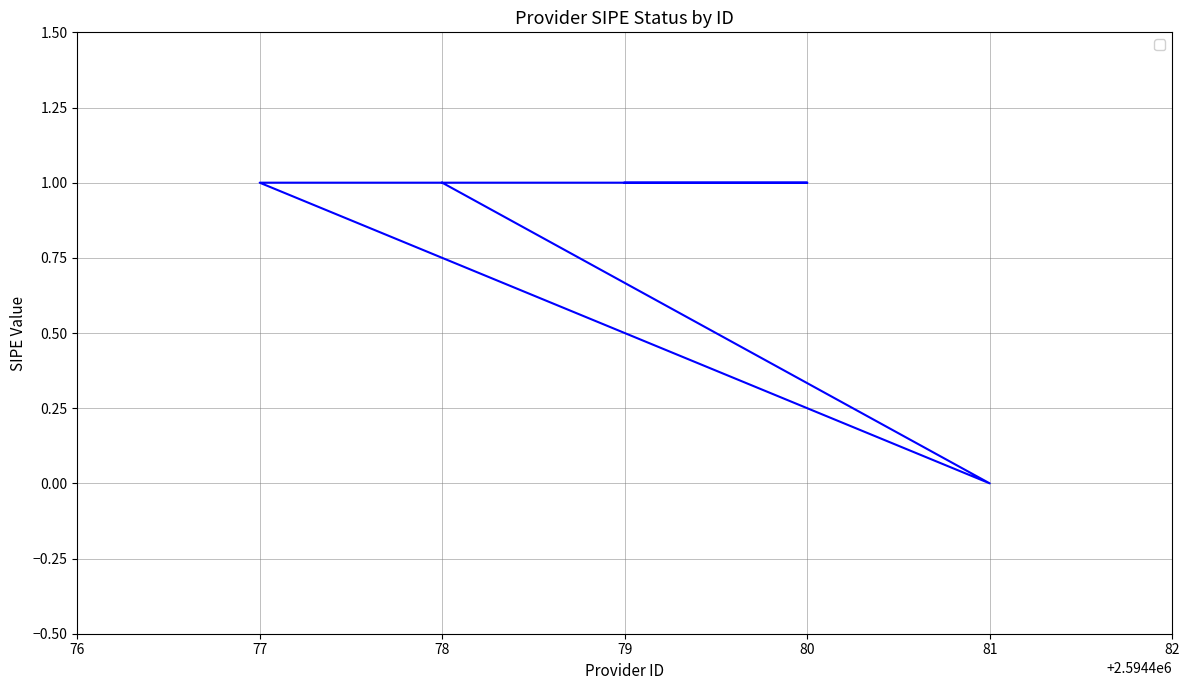

What is the label of the 5th point from the right?

78